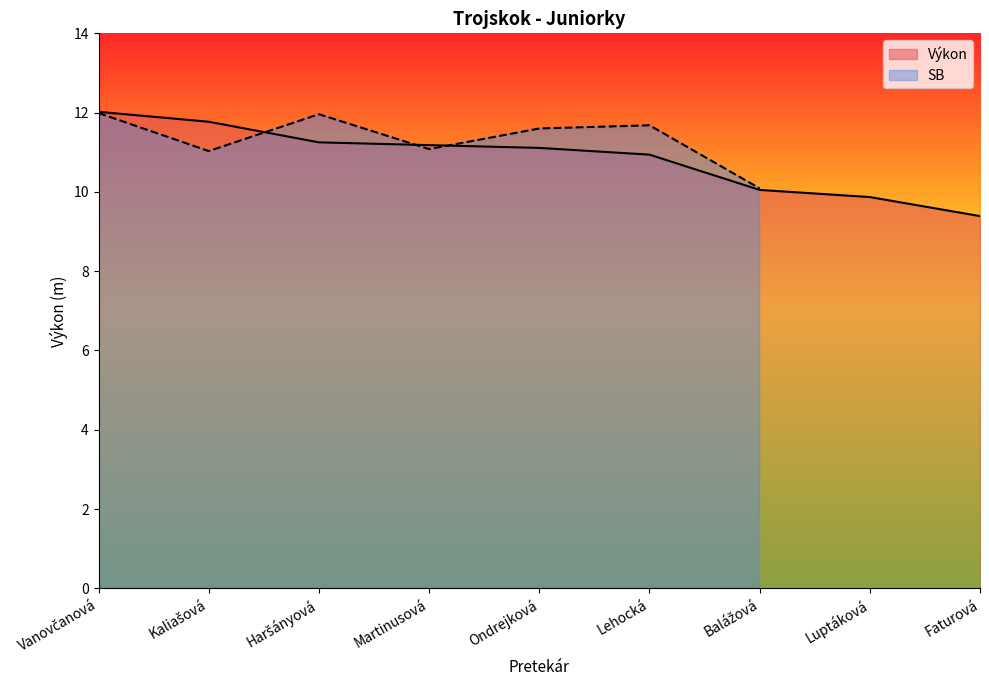

Which has a higher value, Luptáková or Martinusová?

Martinusová